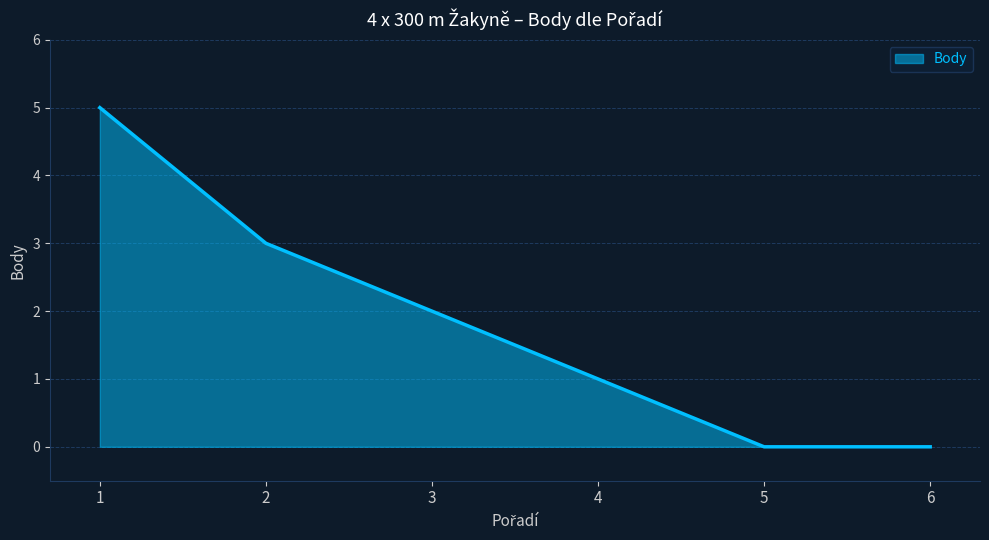

What is the difference between the maximum and second lowest values?

5